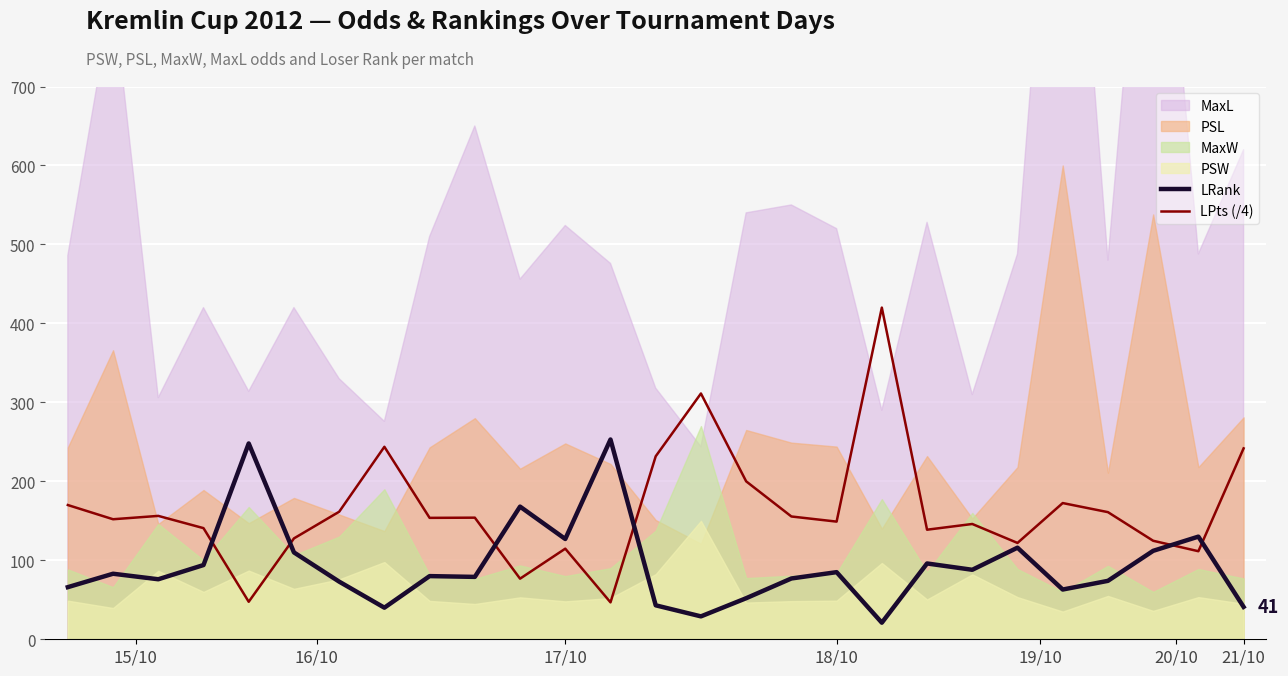

How many interior local peaks does the LRank series have?

9